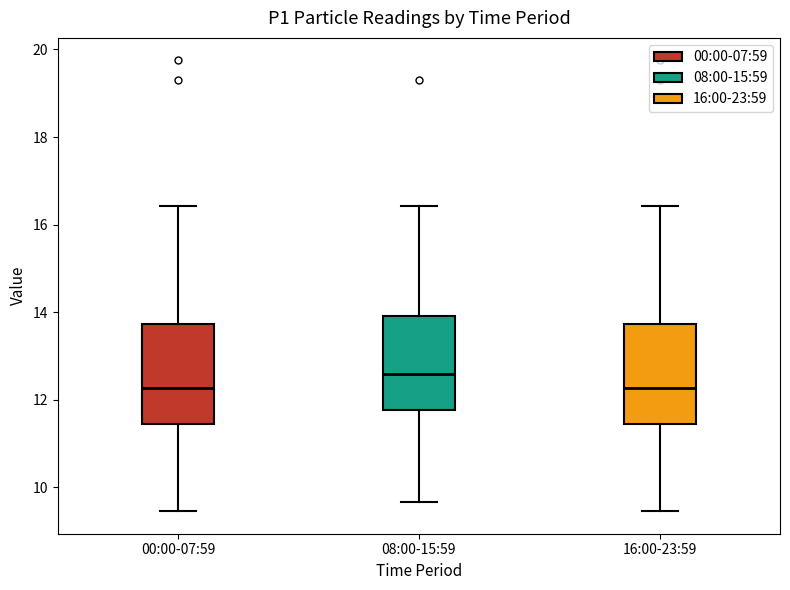

Which box's median line is the highest?

08:00-15:59